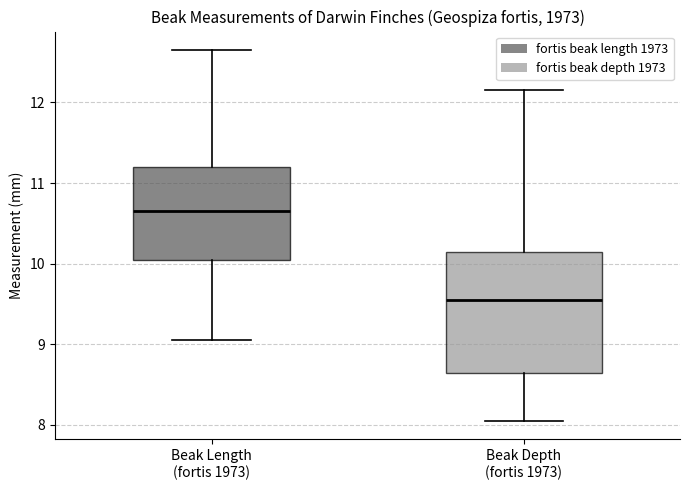

Reading left to right, transcribe this box plot: for each box, give where its median line is, the range the box spans, and where its two whiskers end, as read against the y-axis. The values are not printed on the chart, so give them approximately, as read against the axis.

Beak Length (fortis 1973): median 10.7, box 10.1 to 11.2, whiskers 9.1 to 12.7
Beak Depth (fortis 1973): median 9.6, box 8.7 to 10.2, whiskers 8.1 to 12.2